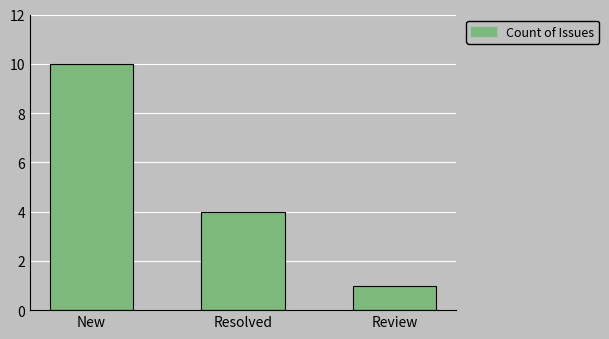

Approximately how many times larger is the value at Review compared to New?

0.1